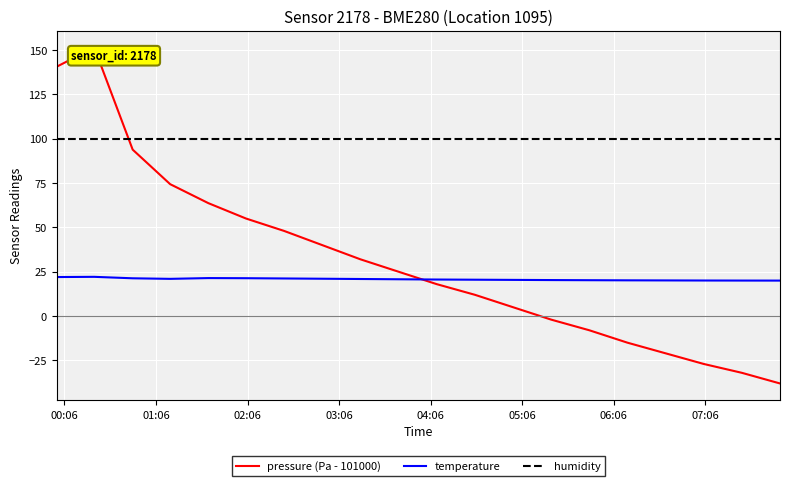

How many values in pressure (Pa - 101000) are above zero?

13